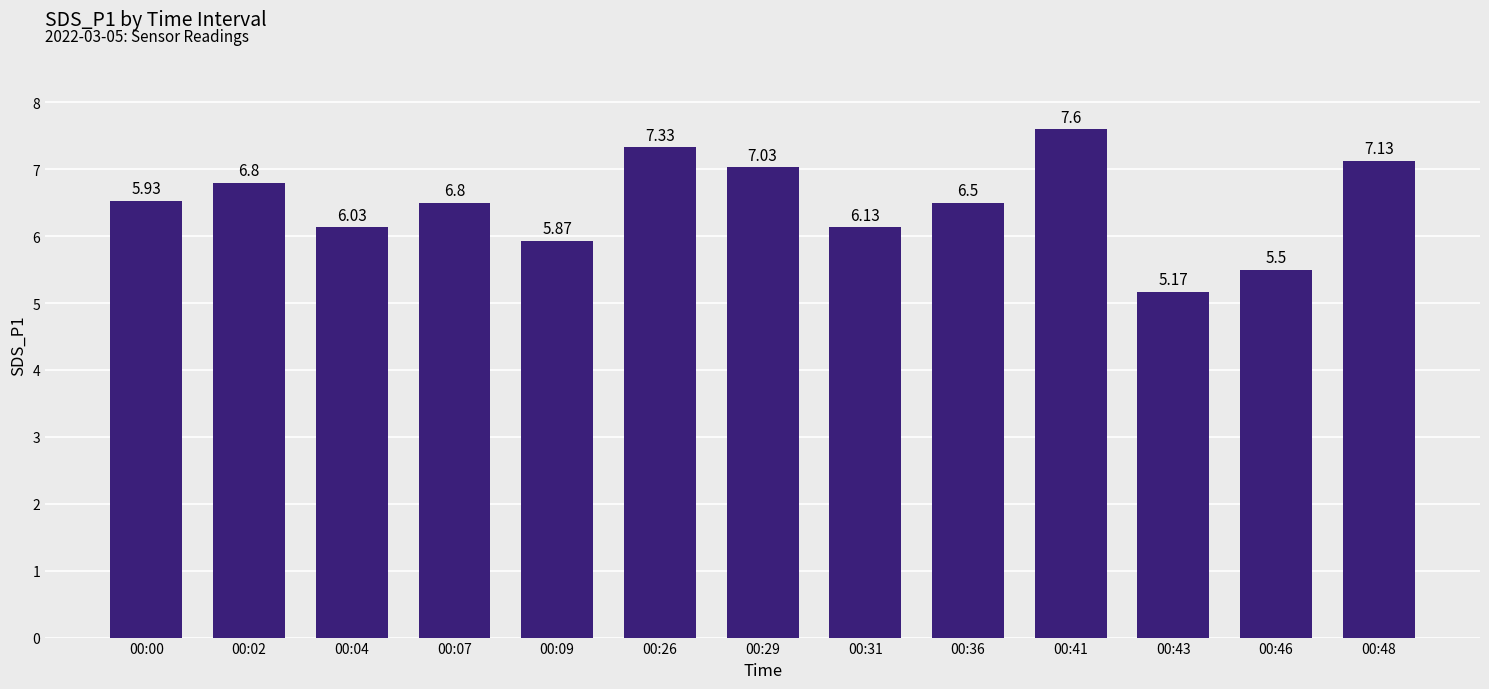

Where is the data nearest to the value 6?

00:09